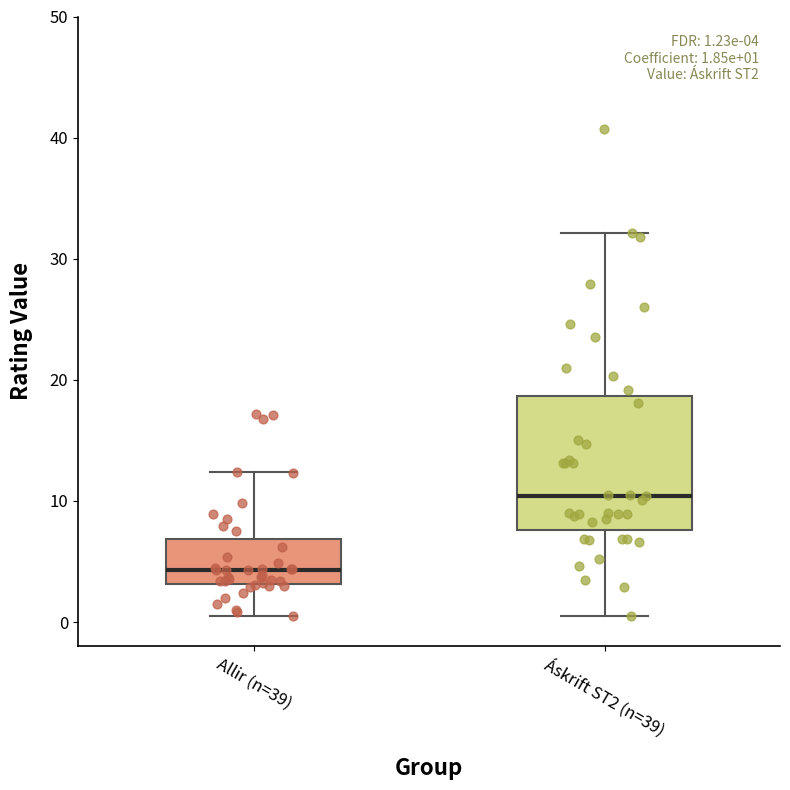

Which box's median line is the lowest?

Allir (n=39)